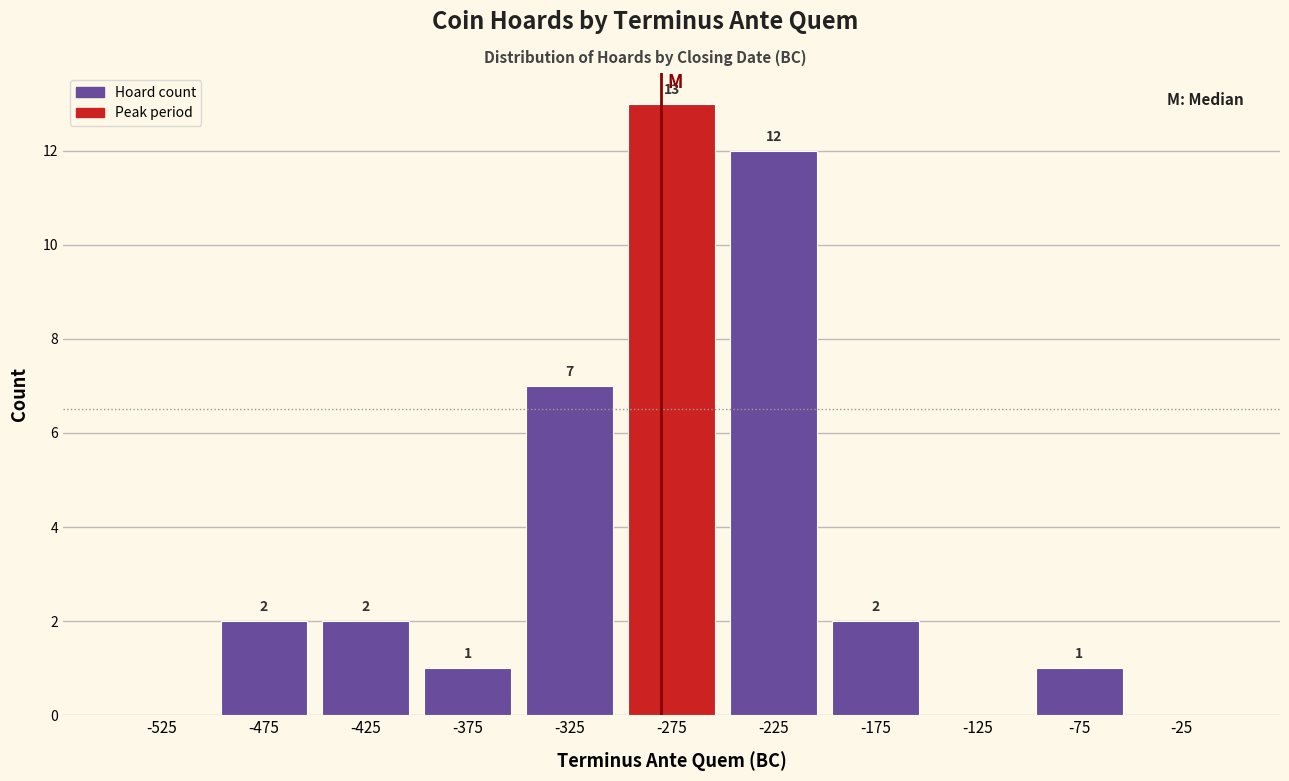

Over which range of the x-axis is the bar tallest?

-300 to -250